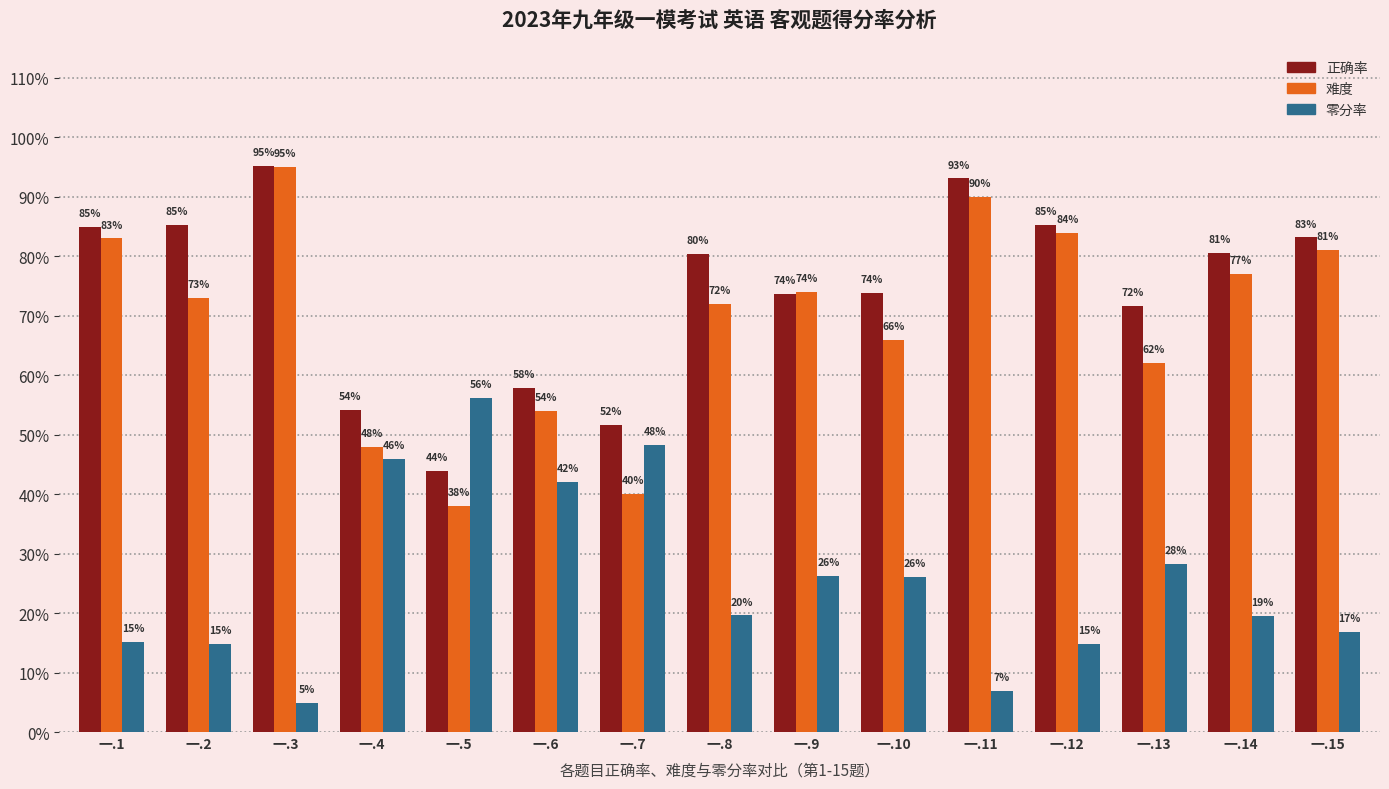

What are all the series names shown in the legend?

正确率, 难度, 零分率